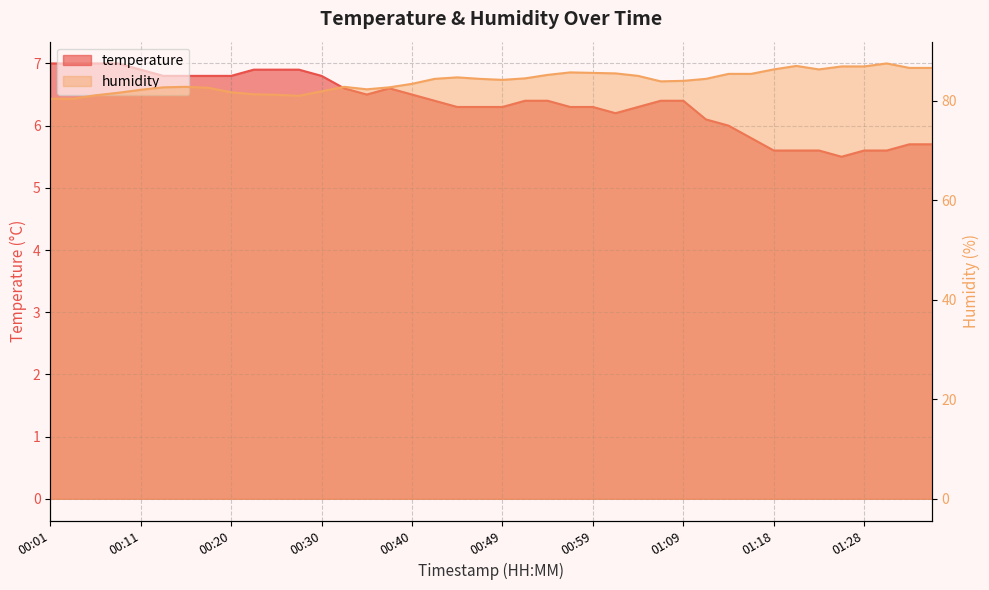

Is it true that temperature equals 1.8 at 01:06?

False